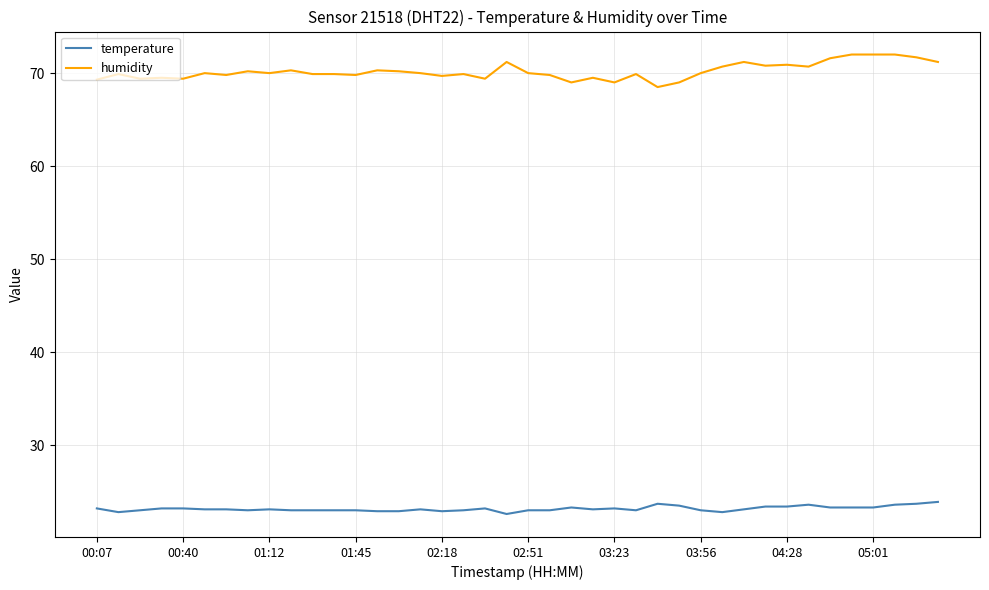

True or false: temperature and humidity intersect in this chart.

False